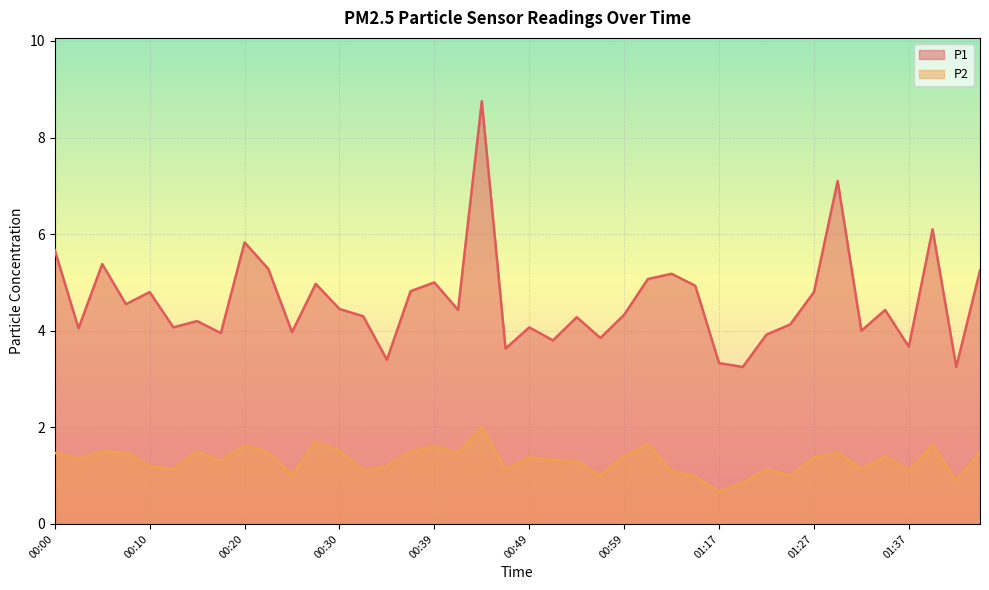

What is the sum of the P1 values at 00:05 and 00:37?

10.2